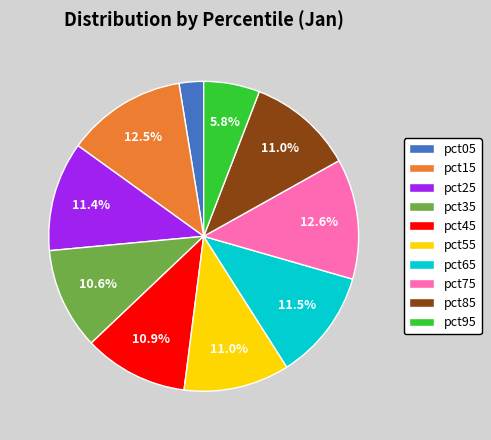

Count the number of slices in the pie.

10